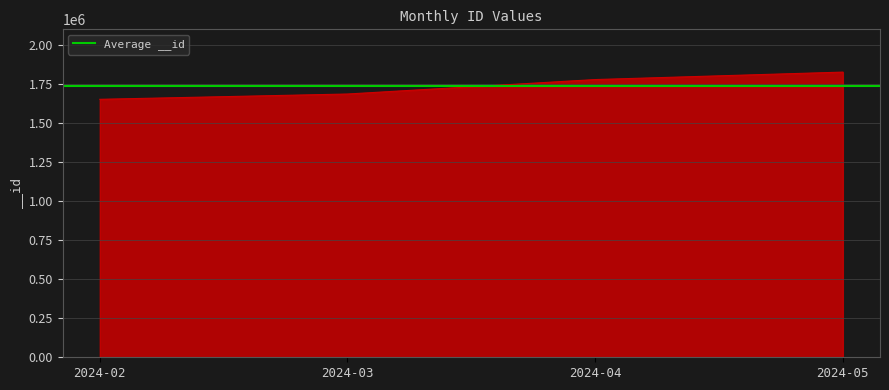

How many values are between 1685455 and 1825738?

3